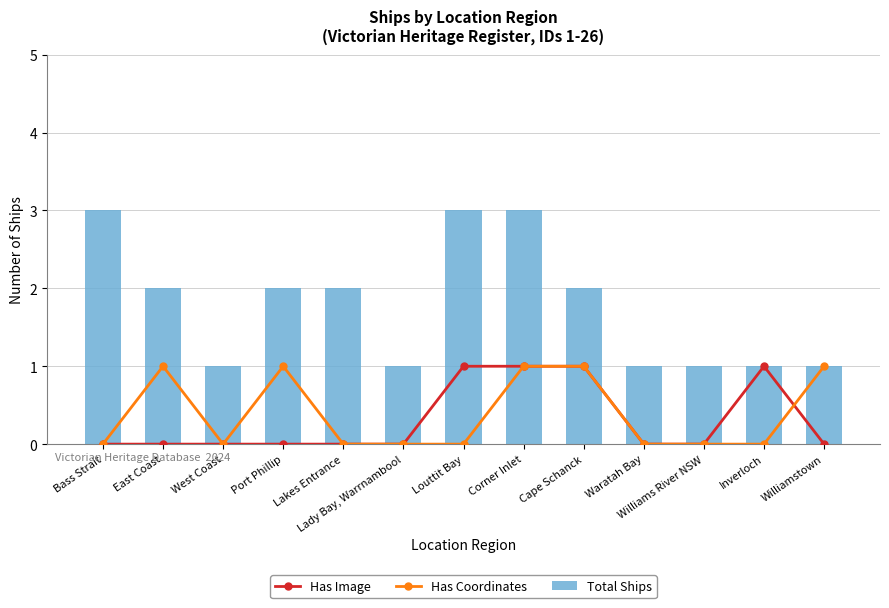

What is the sum of all Total Ships values?

23